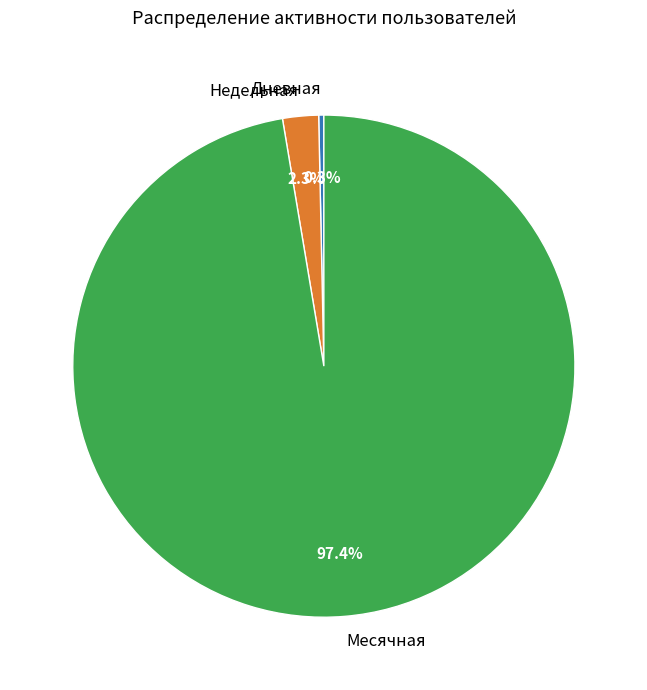

Which category has the biggest portion of the pie?

Месячная